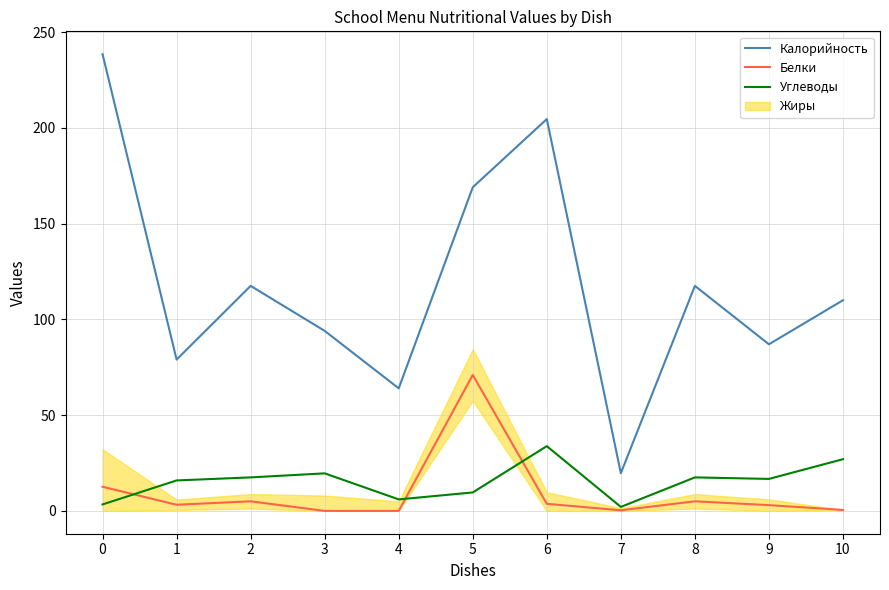

At 9, list the series in order from largest to smallest.

Калорийность, Углеводы, Белки